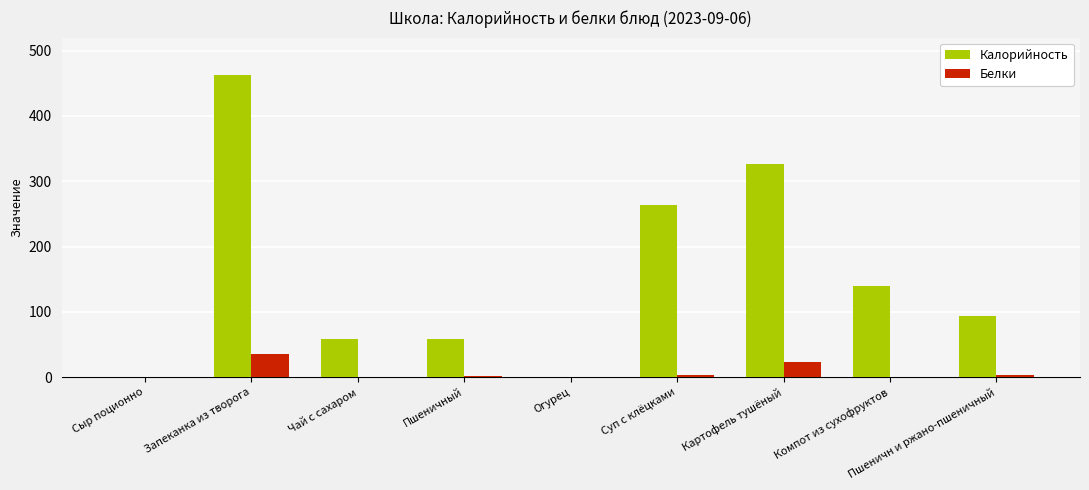

True or false: Калорийность has a value of 0.0 at Сыр поционно.

True